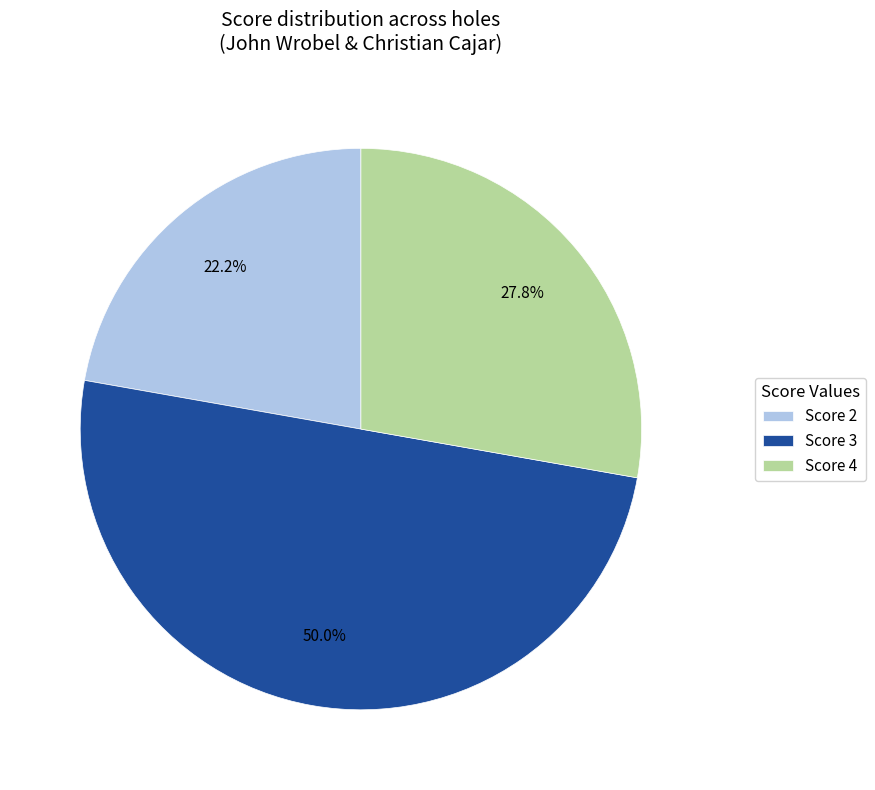

Is Score 2 the majority of the pie?

No